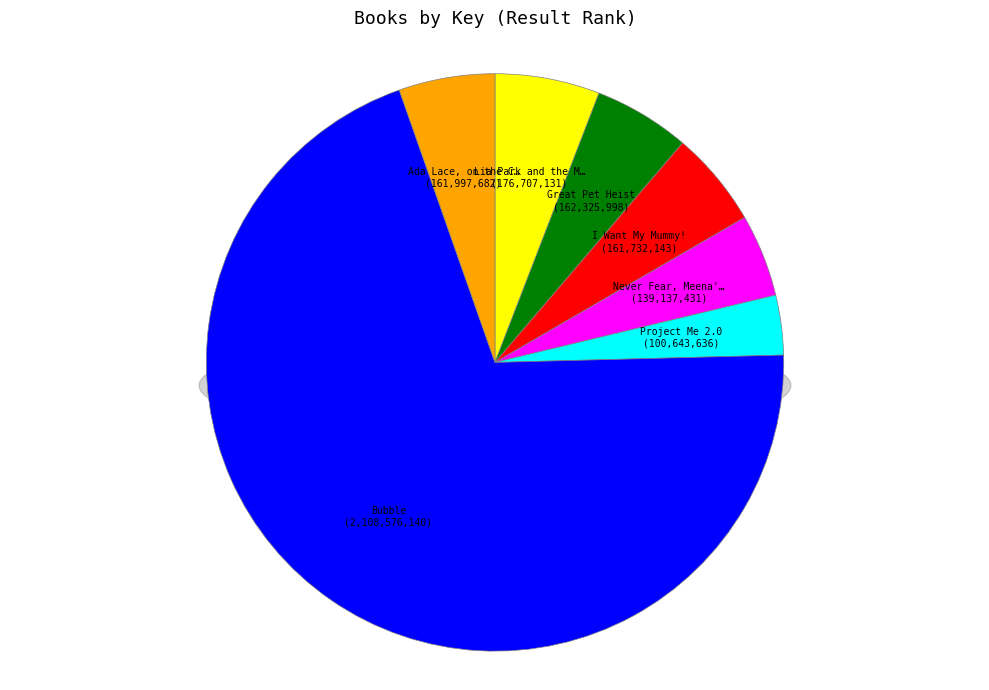

To the nearest percent, what is the combined percentage of Project Me 2.0 and Lia Park and the Missing Jewel?

9%